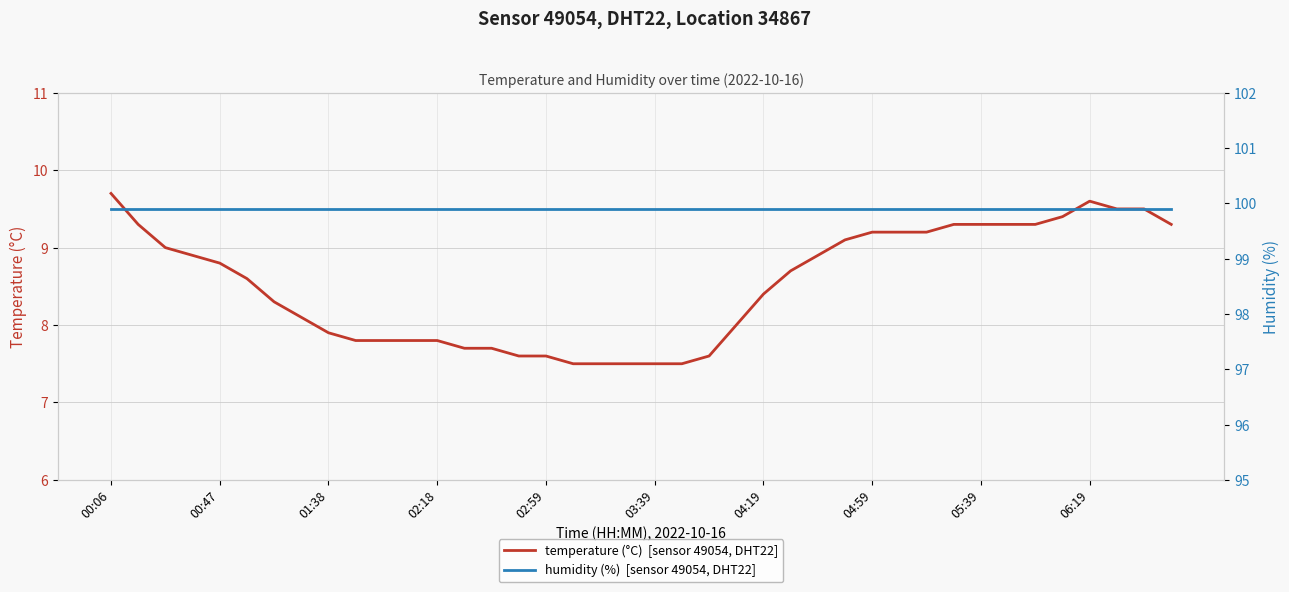

At which label does temperature first exceed 8?

00:06